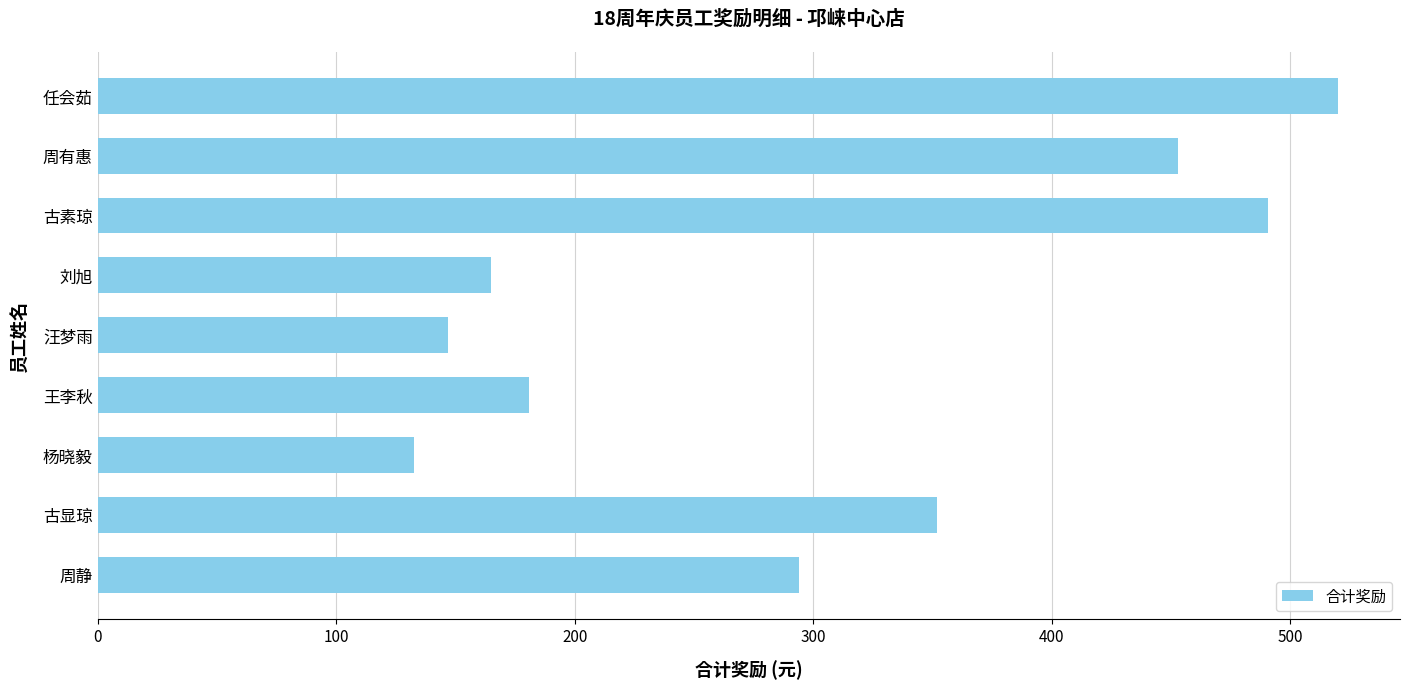

What is the ratio of the value at 古素琼 to the value at 刘旭?

3.0